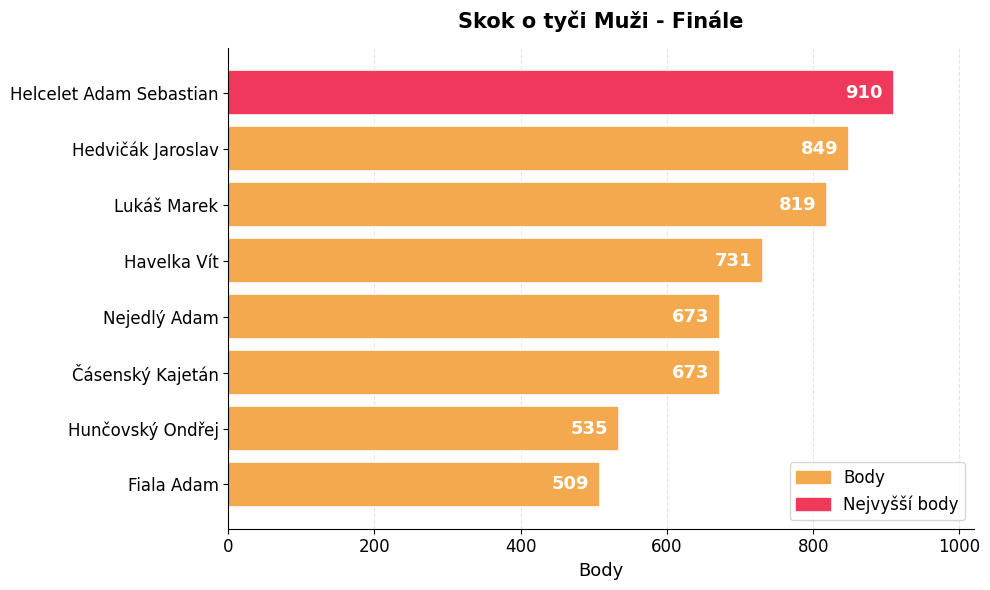

What is the ratio of the value at Nejedlý Adam to the value at Čásenský Kajetán?

1.0